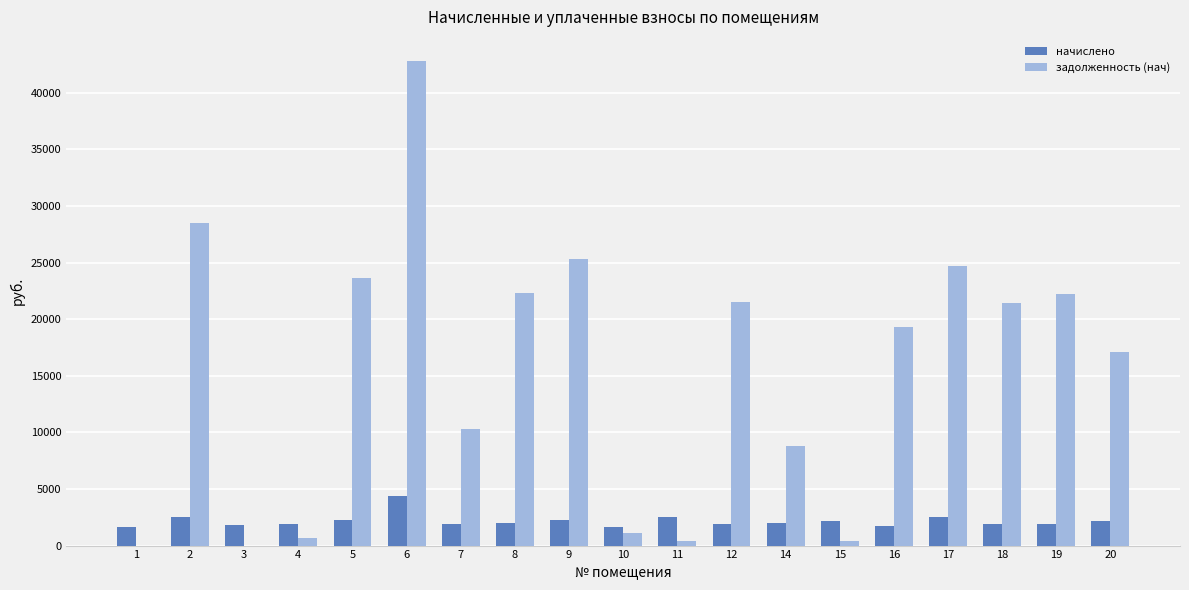

The value of начислено at 6 is 4350.2. True or false?

True